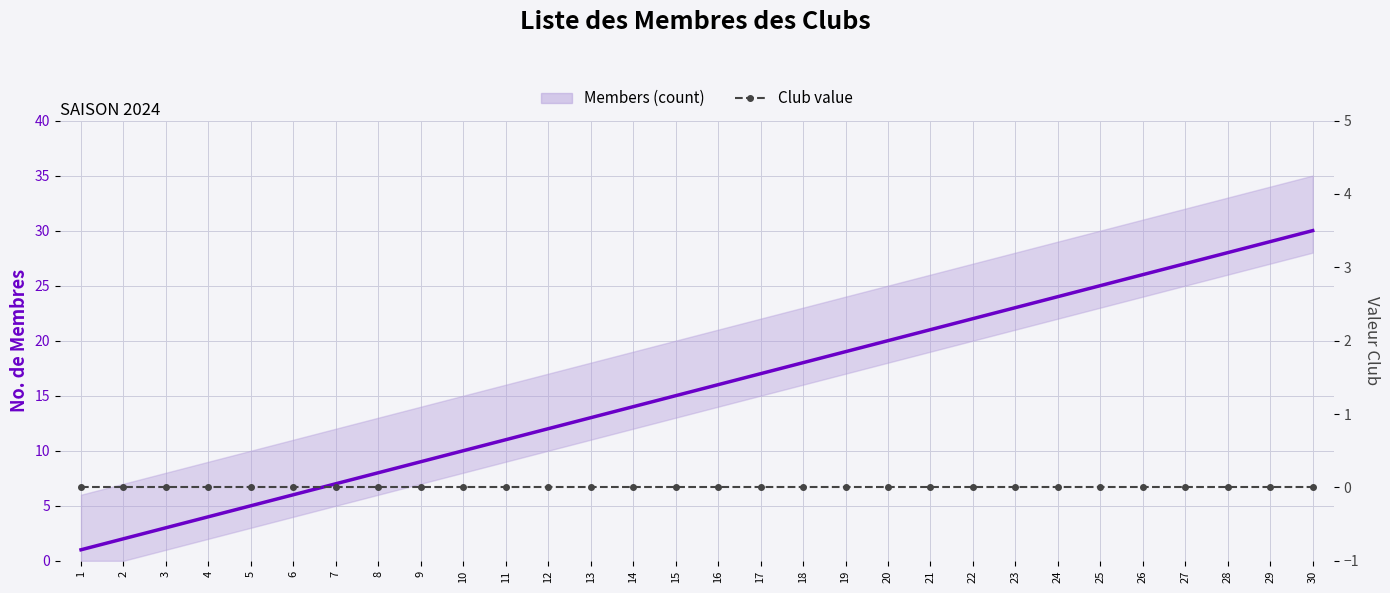

Rank the series at 18 from lowest to highest value.

Club value, Members (count)